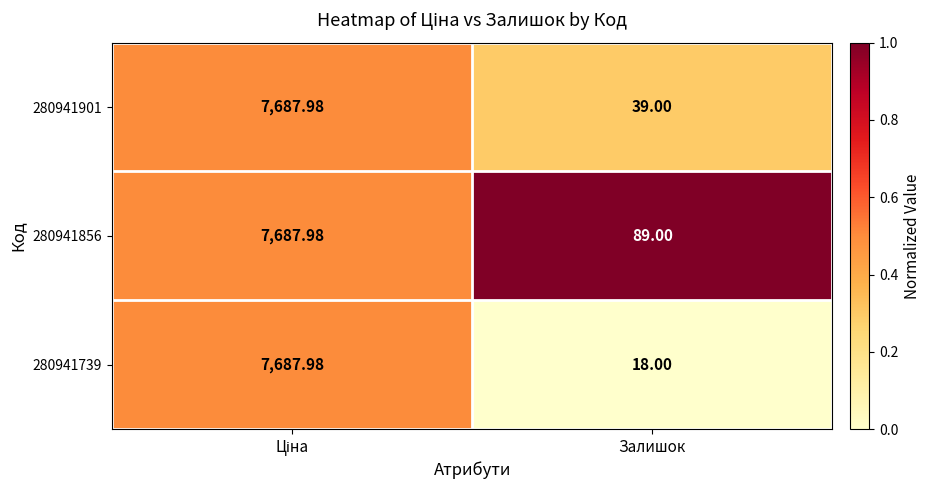

How many categories are shown in the chart?

2